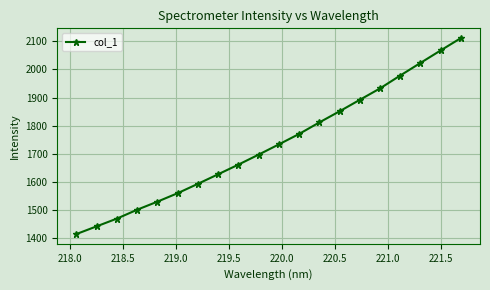

What is the smallest value displayed?

1414.4